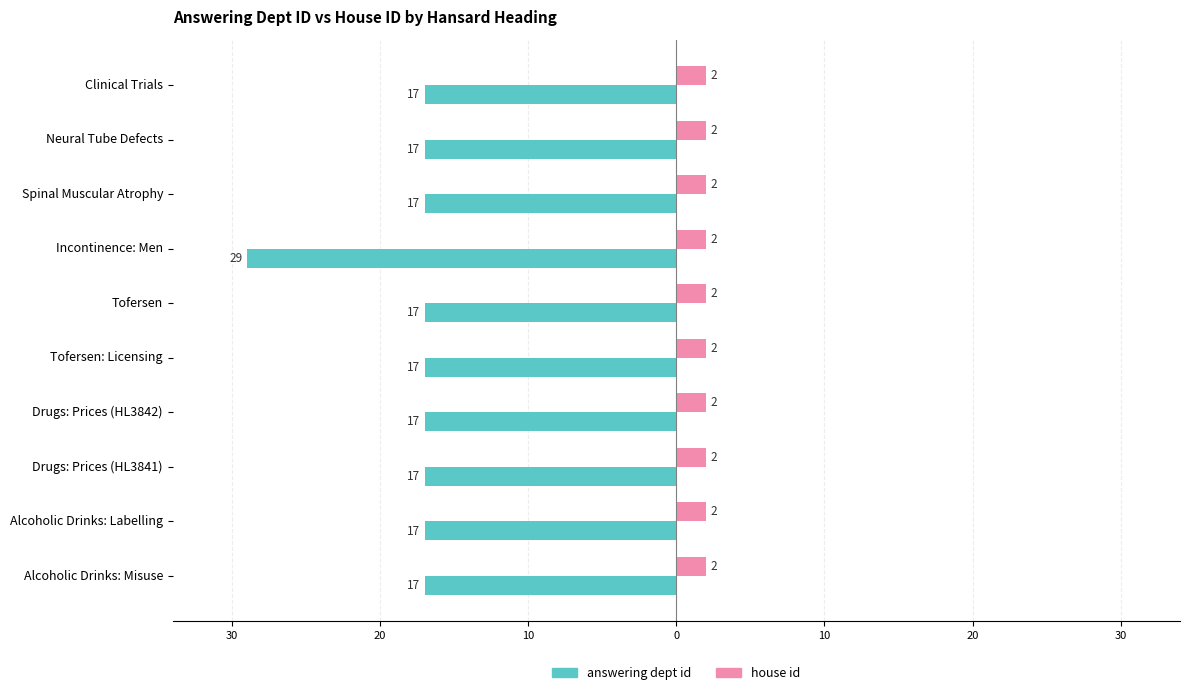

What are all the series names shown in the legend?

answering dept id, house id